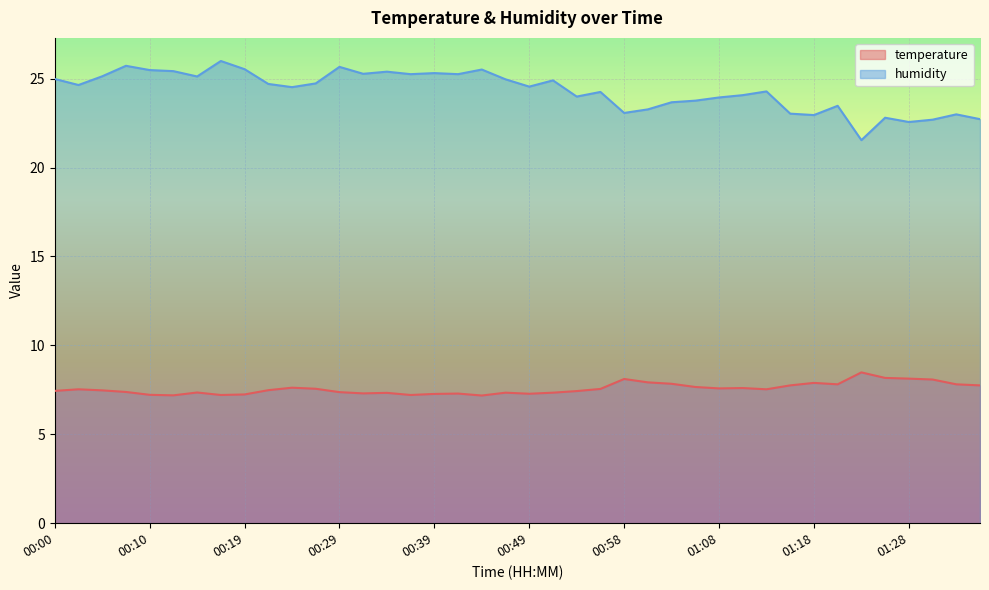

At which category does temperature reach its first local valley?

00:12